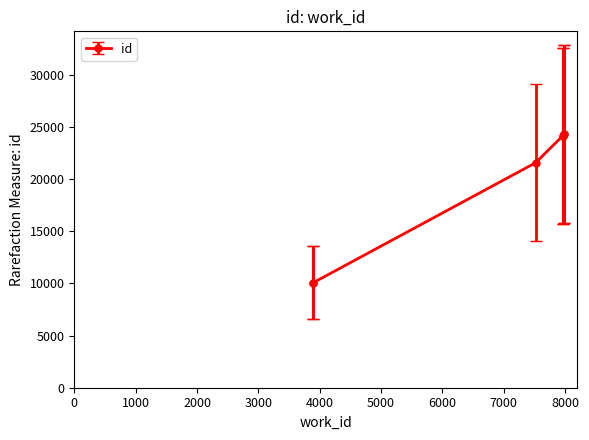

At which category does the chart reach its peak across all series?

7988